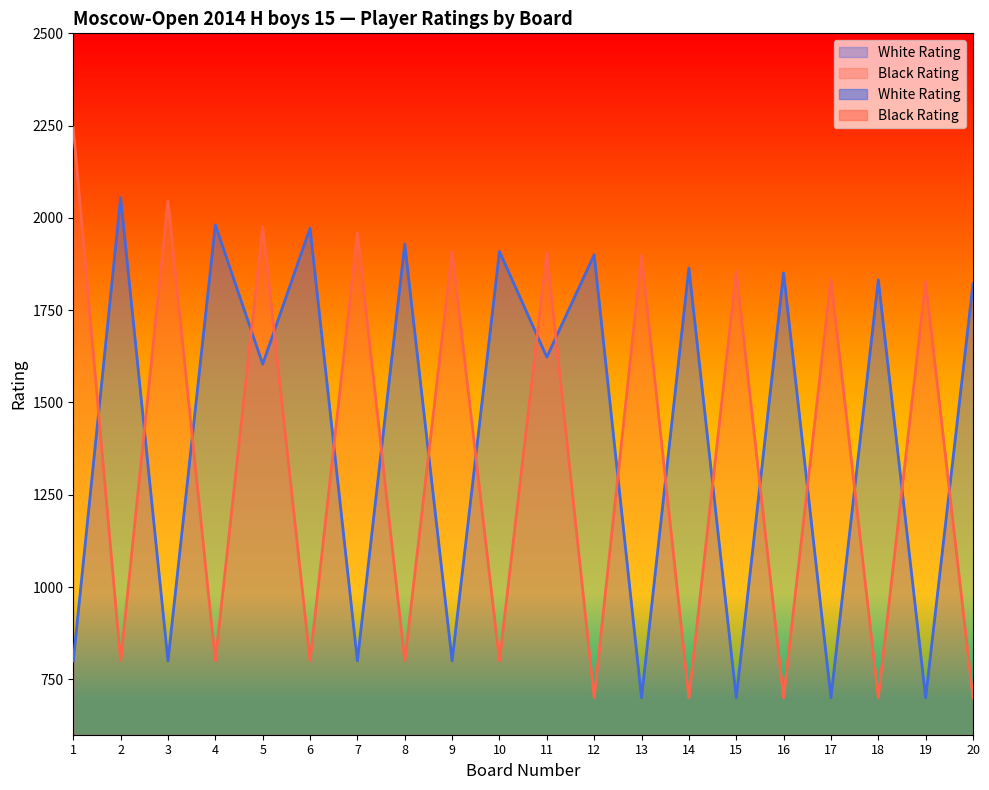

After their last crossing, which series has the higher values: White Rating or Black Rating?

White Rating